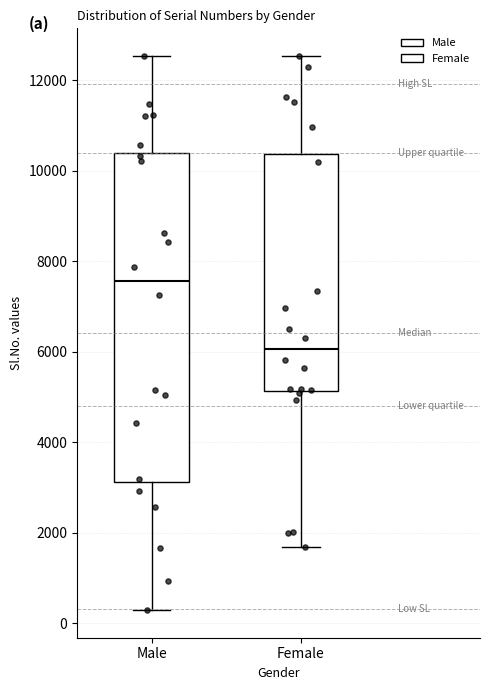

Which box's median line is the lowest?

Female